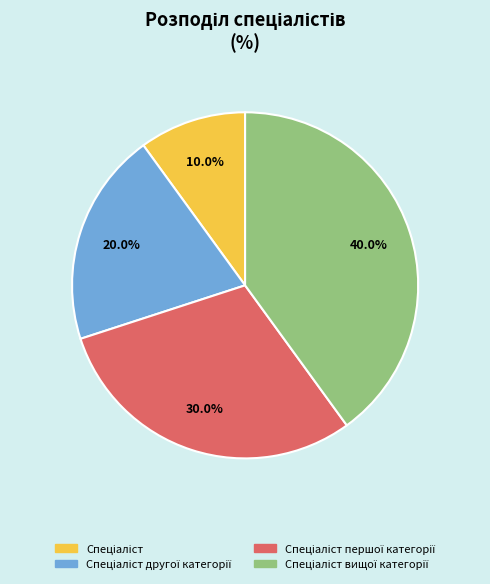

How many slices are in this pie chart?

4